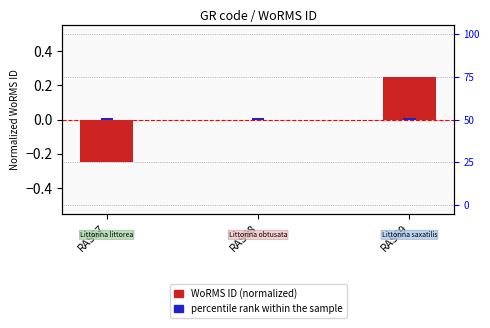

How many bars are there in total?

3